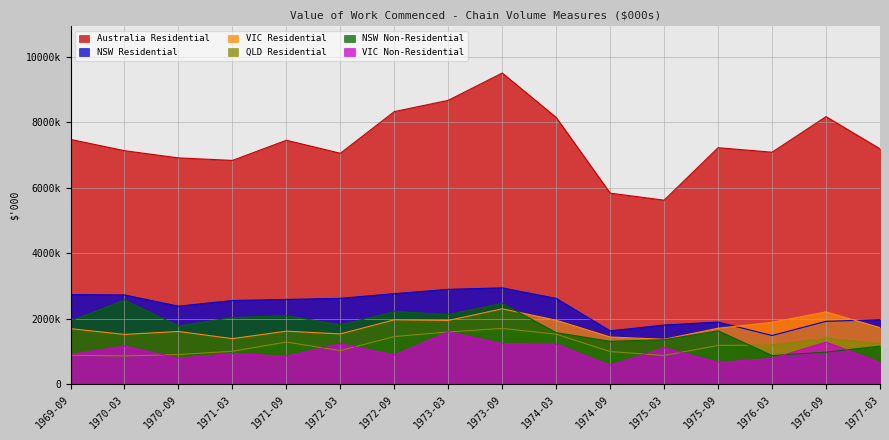

What value does the NSW Residential series have at 1969-09?

2733623